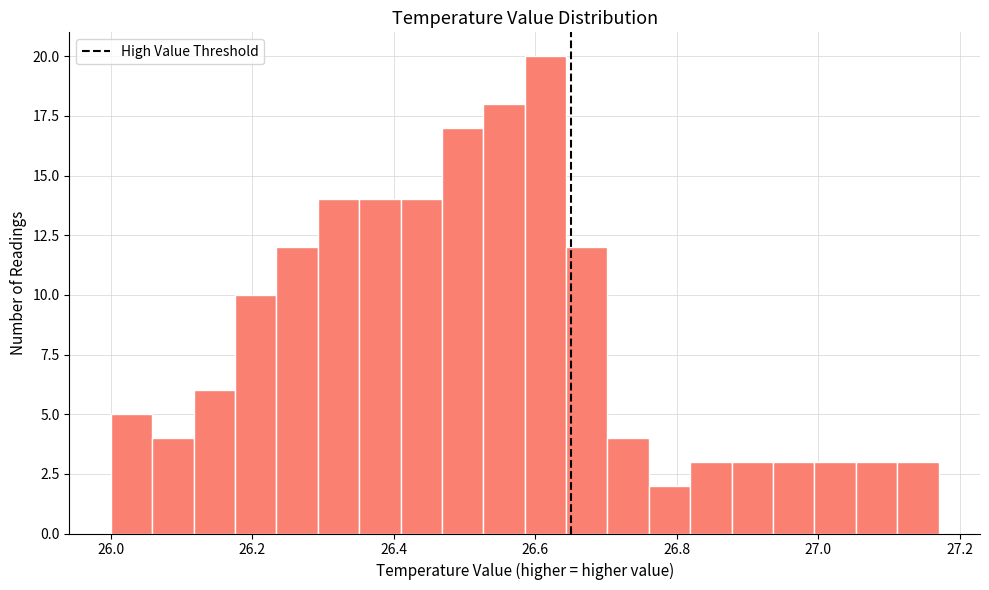

Around what value on the x-axis is the tallest bar? Give the approximate position of its centre, as read against the axis.

26.62